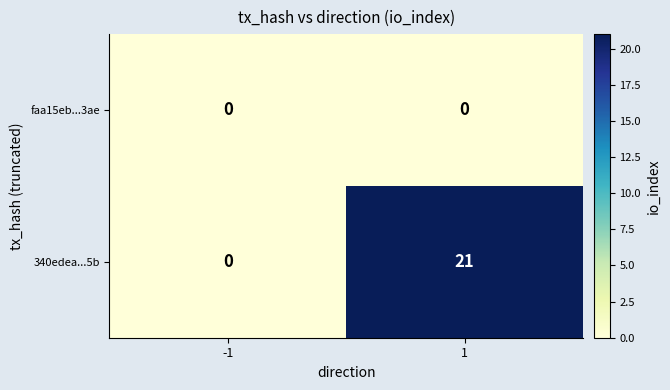

Reading left to right, transcribe all the data shown in this chart.

faa15eb...3ae: 0	0
340edea...5b: 0	21